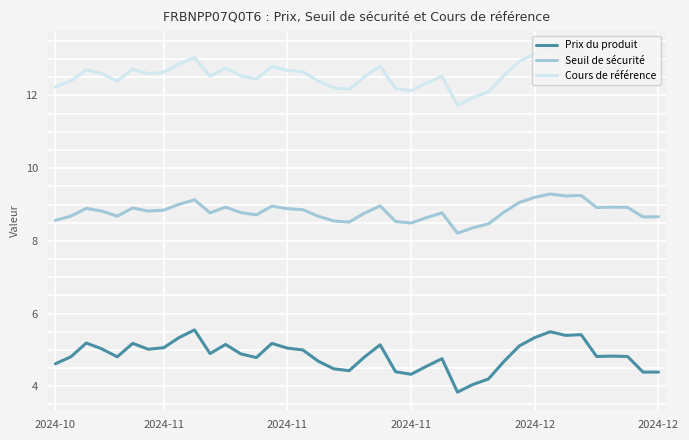

List the series in order of their overall mean, highest first.

Cours de référence, Seuil de sécurité, Prix du produit